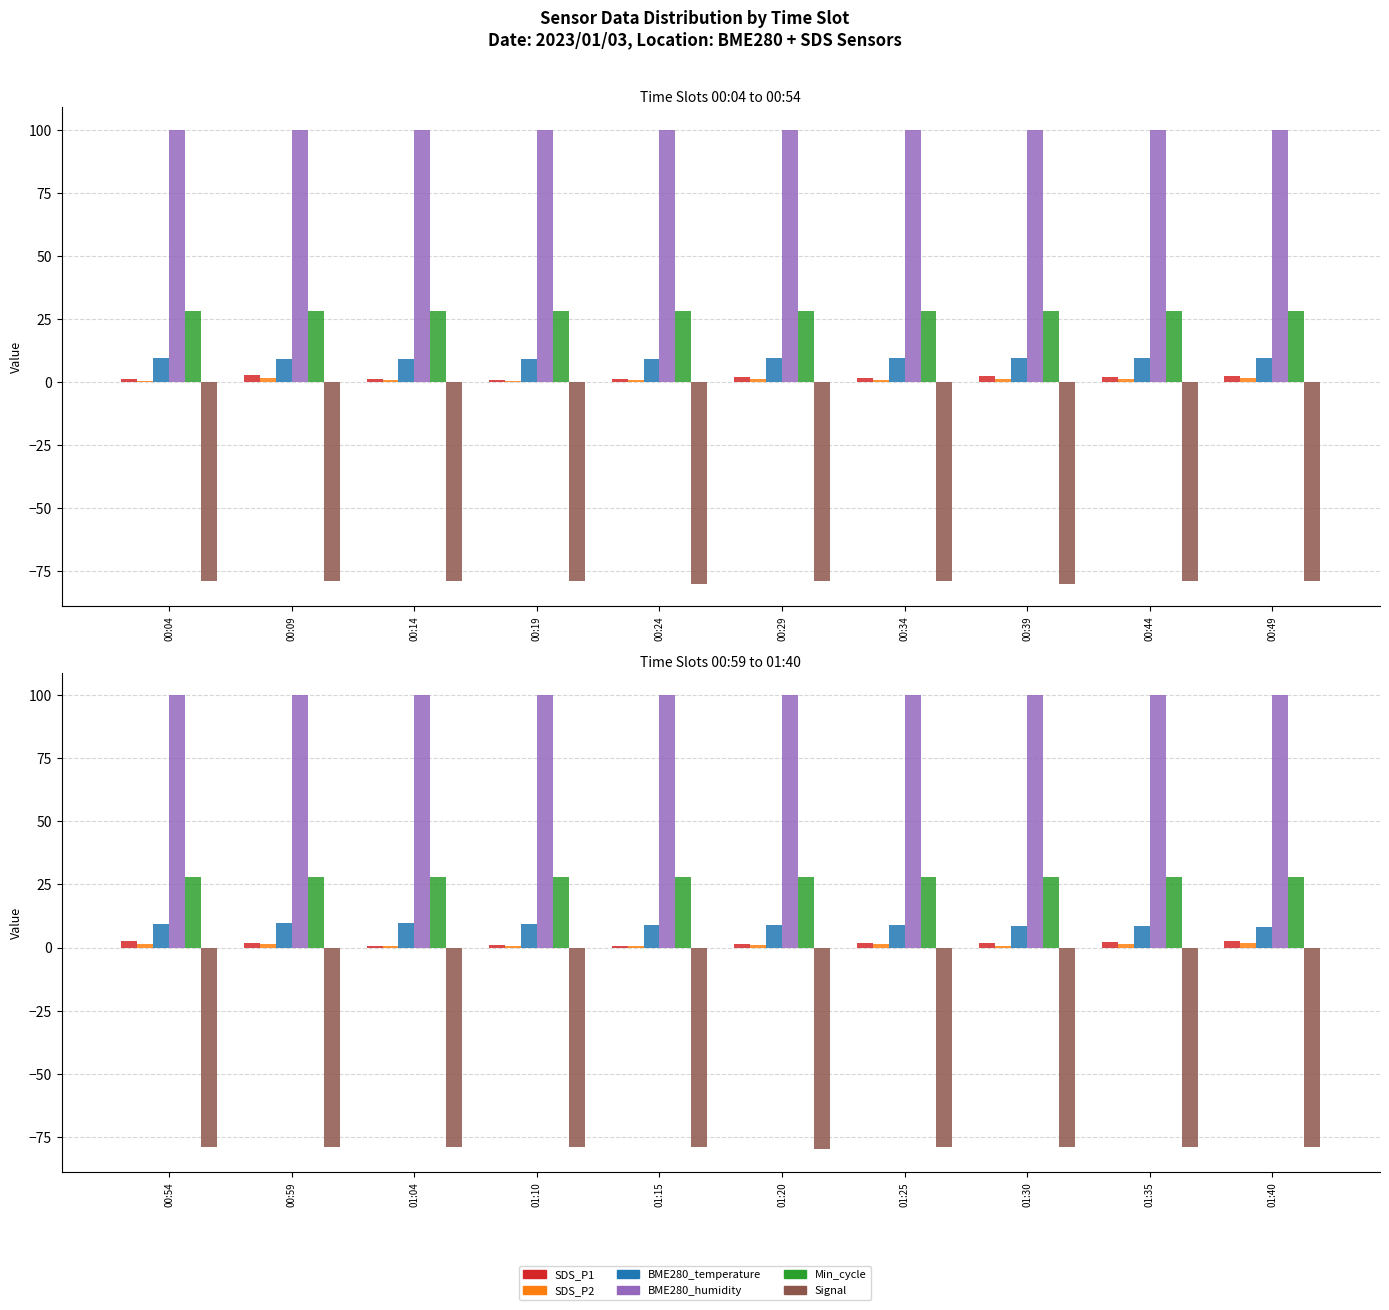

What are all the series names shown in the legend?

SDS_P1, SDS_P2, BME280_temperature, BME280_humidity, Min_cycle, Signal